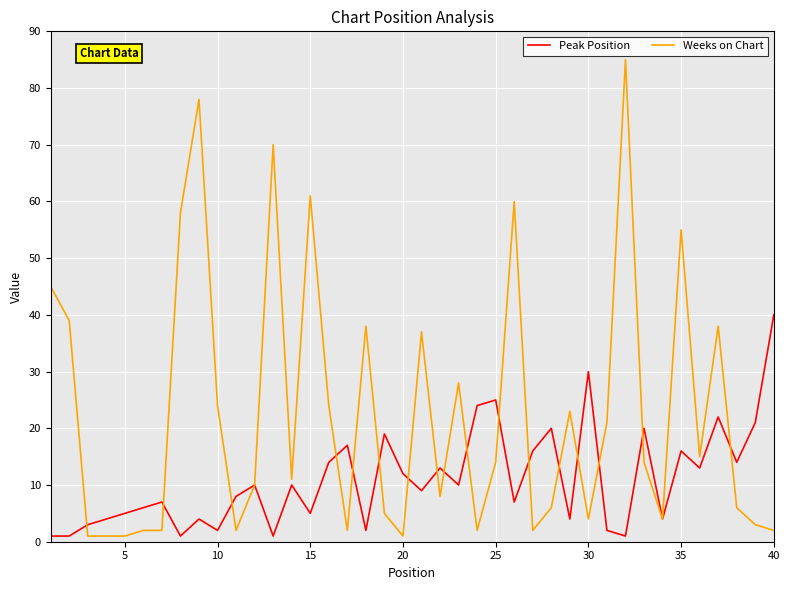

What is the maximum value shown in the chart?

85